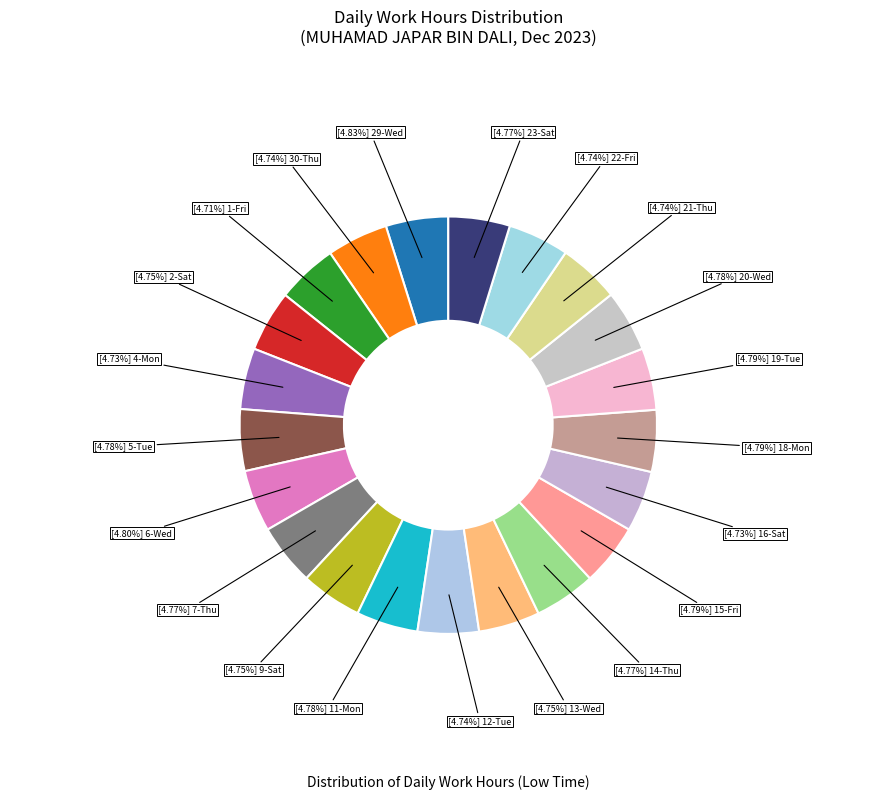

Is there any slice that represents more than half of the pie?

No